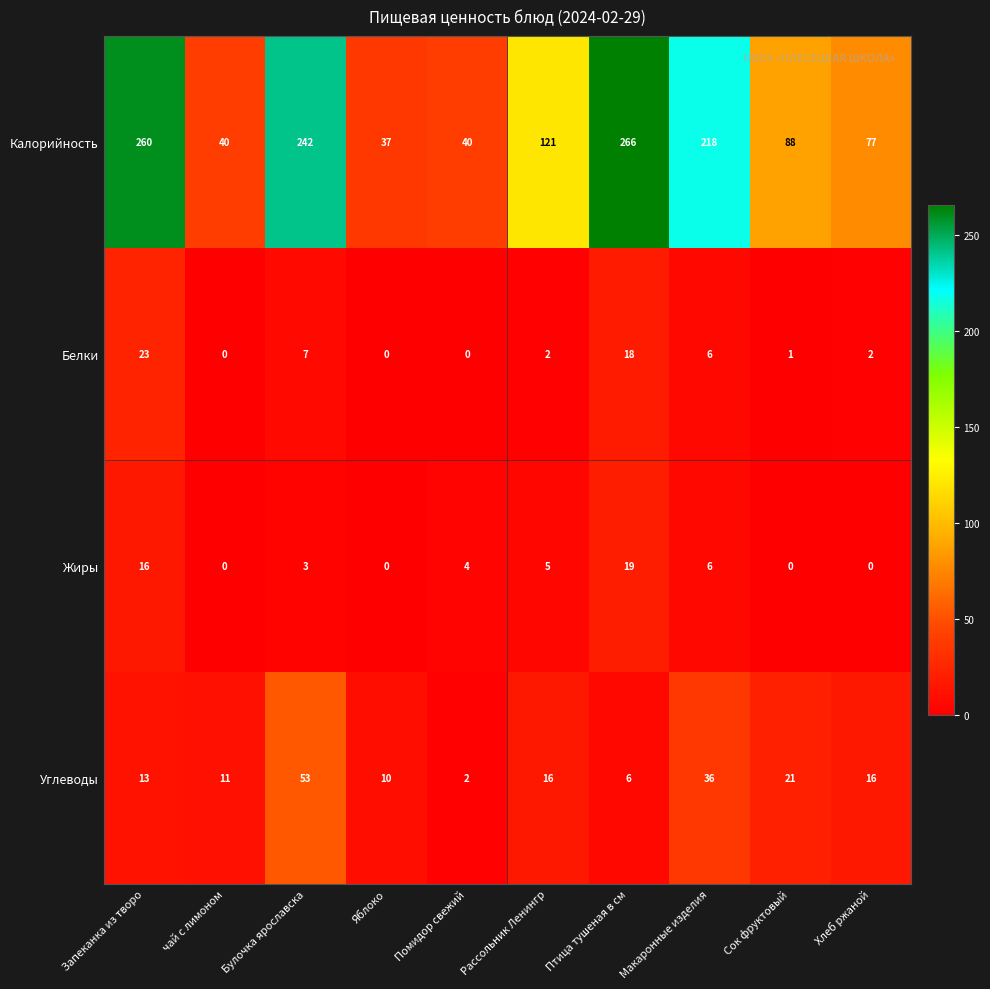

What is the spread (max minus min) of values at Помидор свежий?

40